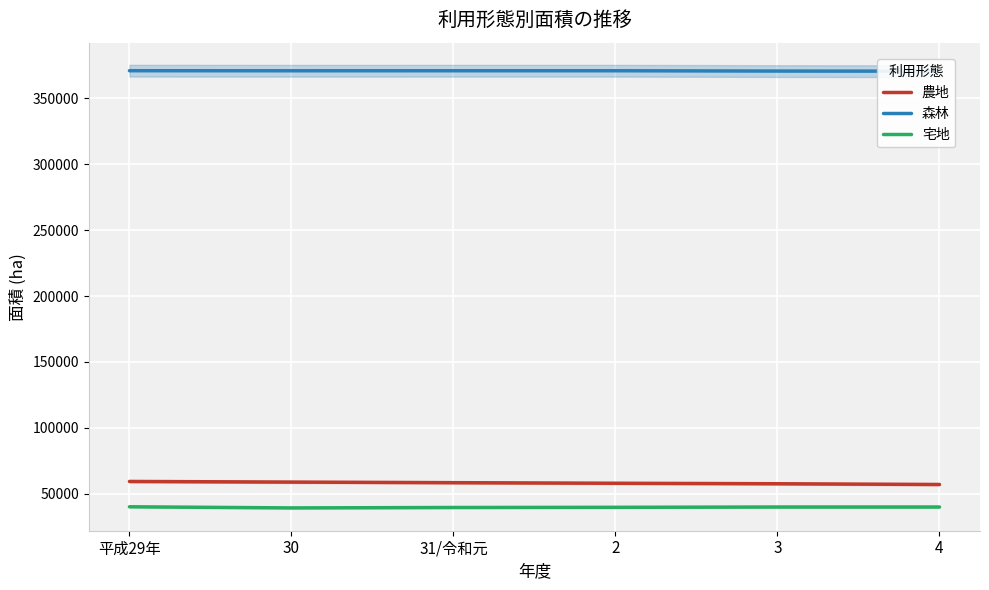

The 宅地 series shows 39731 at 2. True or false?

True